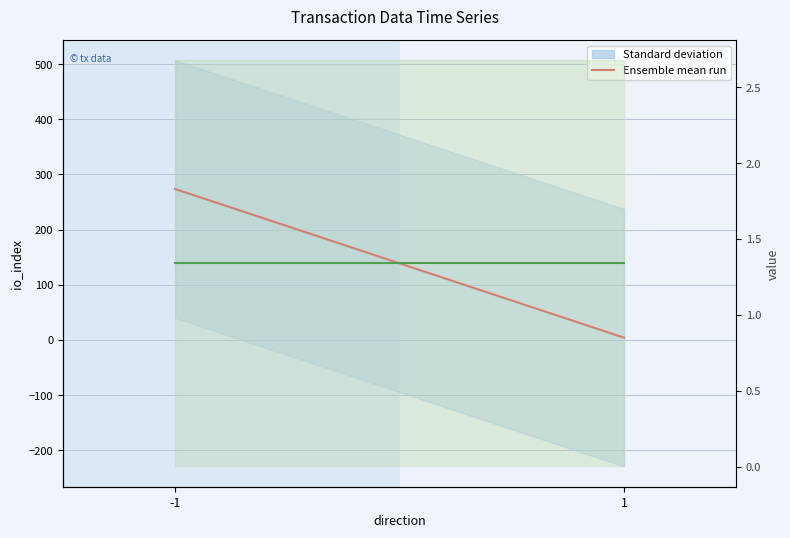

List the labels in order of Ensemble mean run (value) value, largest first.

-1, 1